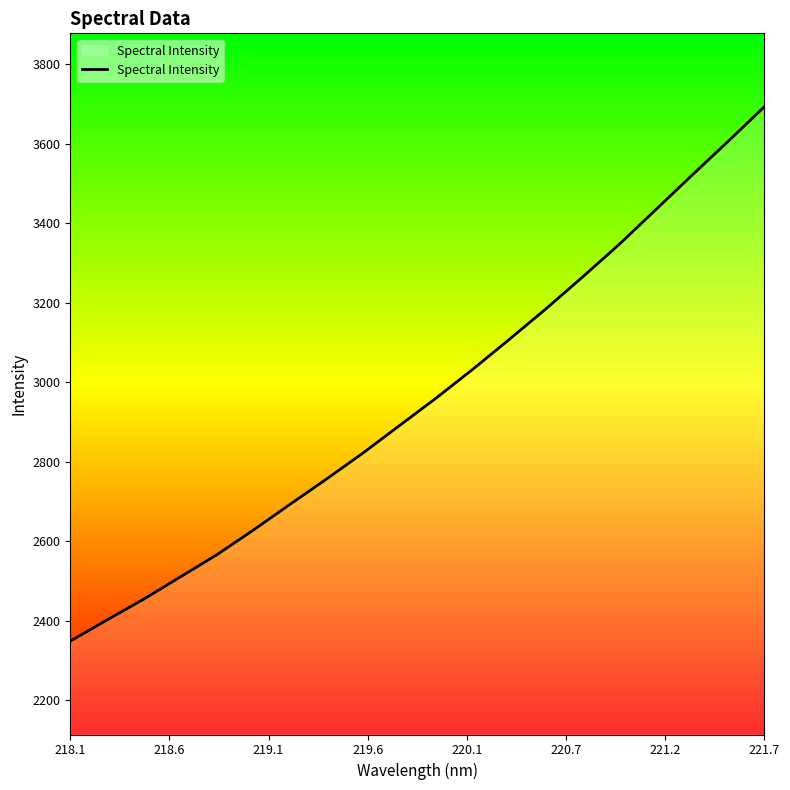

Reading left to right, list all the values displayed in this chart.

2349.1	2402.1	2454.2	2510.1	2565.9	2627.9	2692.5	2756.3	2821.7	2890.9	2959.8	3032.1	3107.3	3183.9	3263.7	3345.4	3432.4	3519.9	3606.0	3693.7